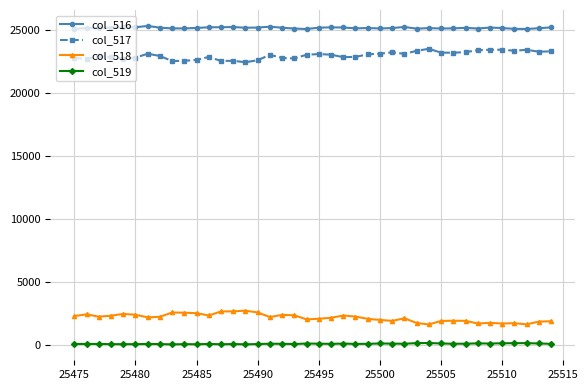

What is the sum of all col_519 values?

4293